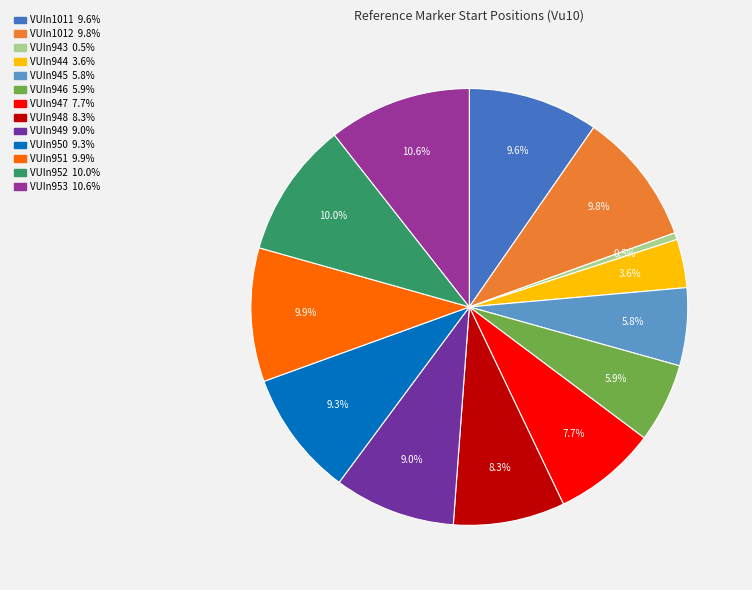

Combined, what portion of the pie is VUIn949 and VUIn944?

12.6%